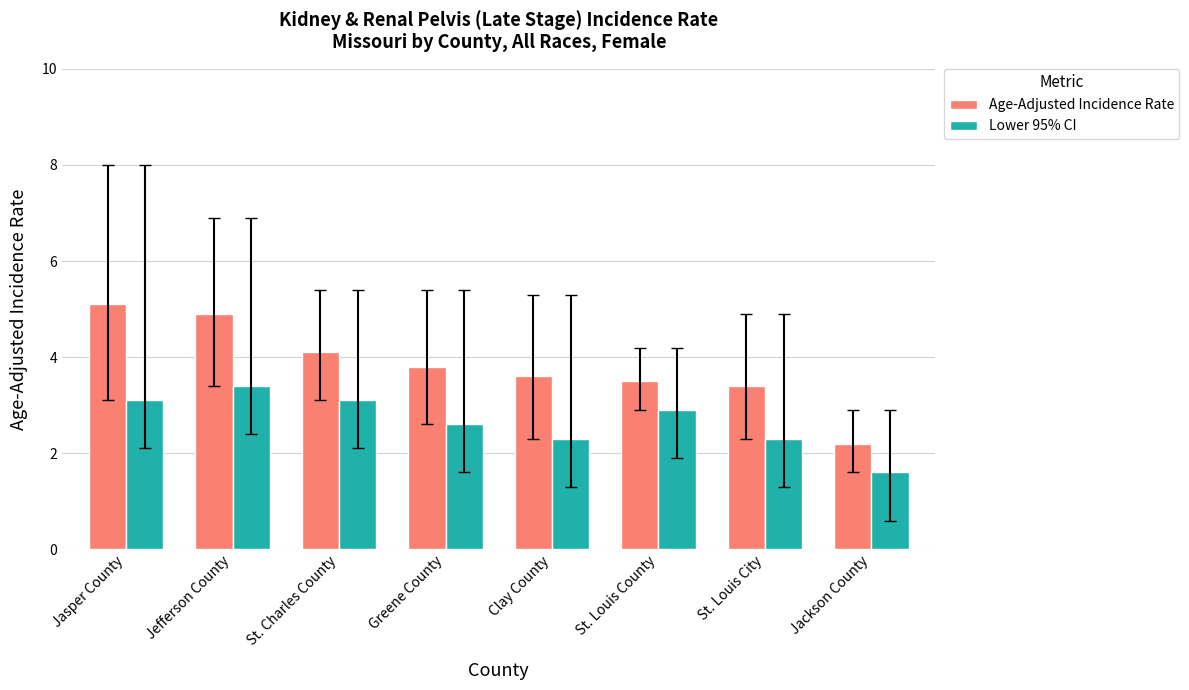

Reading left to right, extract all data points from this chart.

Age-Adjusted Incidence Rate: 5.1	4.9	4.1	3.8	3.6	3.5	3.4	2.2
Lower 95% CI: 3.1	3.4	3.1	2.6	2.3	2.9	2.3	1.6